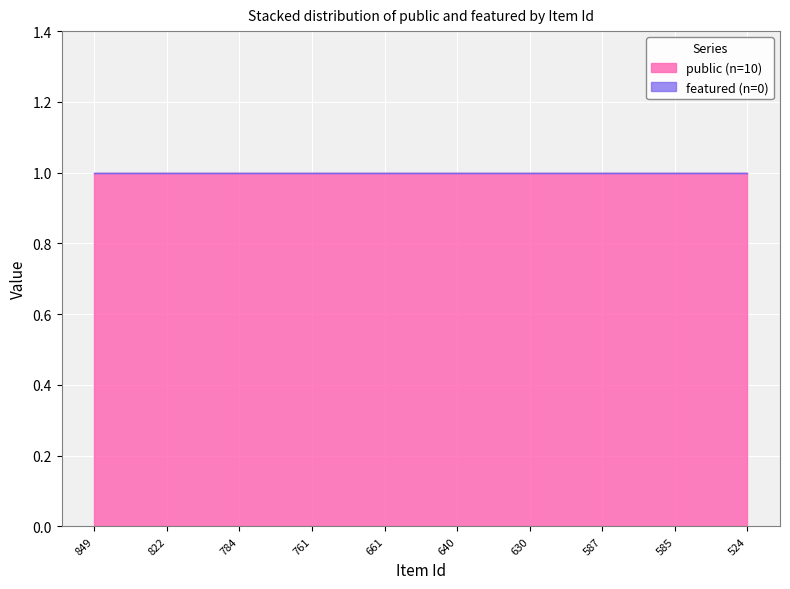

True or false: public and featured intersect in this chart.

False